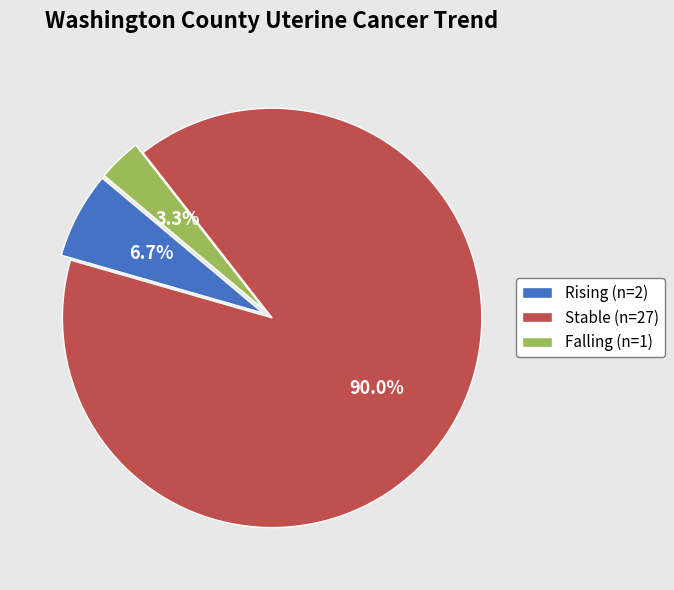

How many slices are in this pie chart?

3